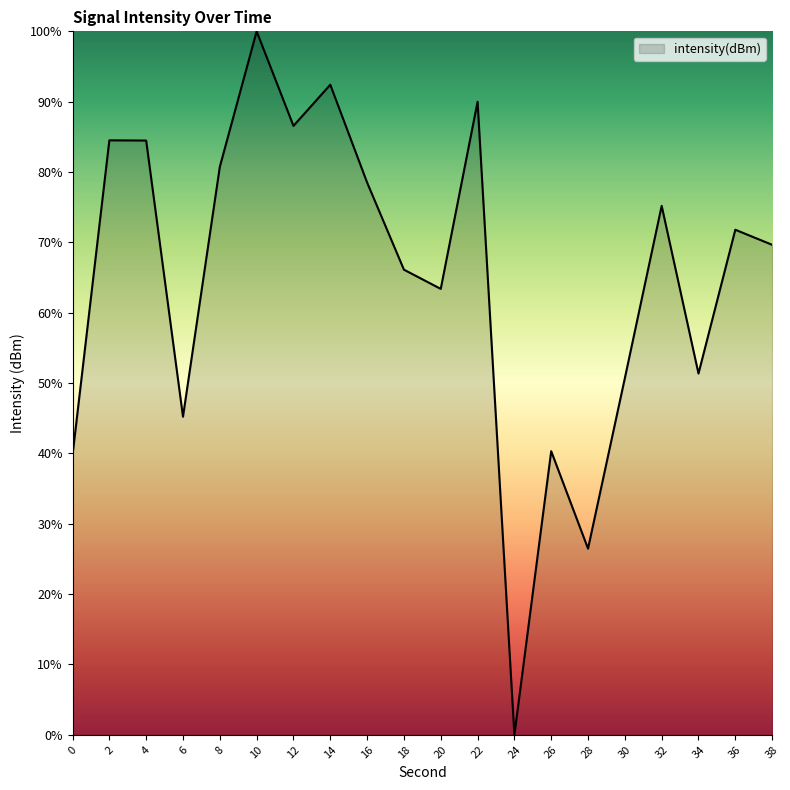

At which label does the data first exceed 71?

2